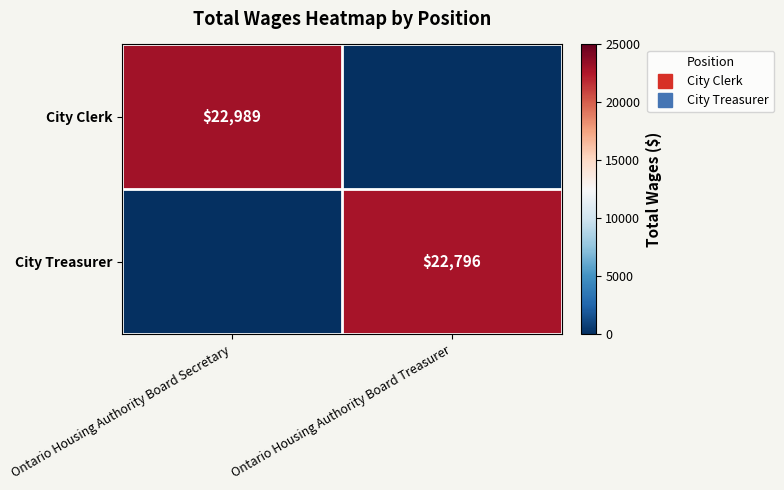

What is the difference between the City Clerk values at Ontario Housing Authority Board Treasurer and Ontario Housing Authority Board Secretary?

22989